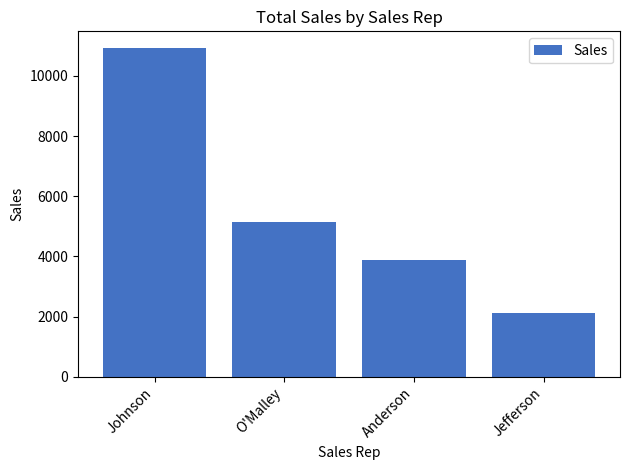

List the labels in order of value, largest first.

Johnson, O'Malley, Anderson, Jefferson